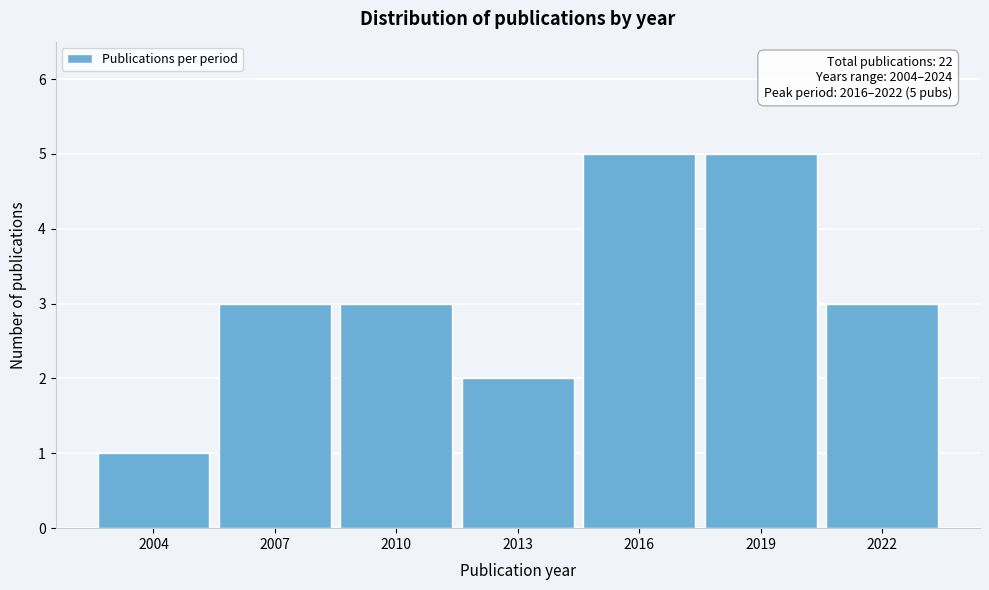

Reading left to right, list all the values displayed in this chart.

1	3	3	2	5	5	3